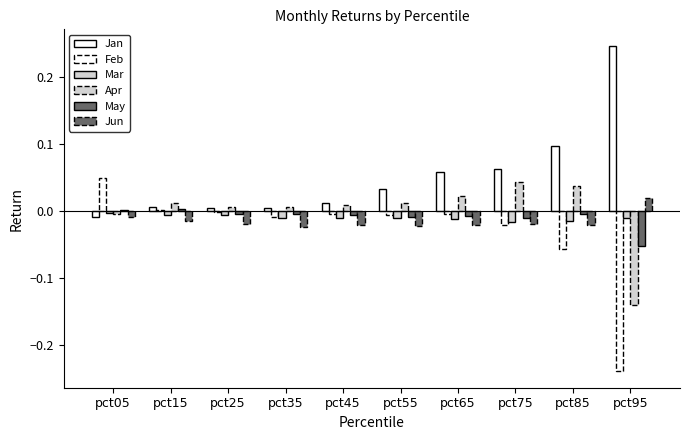

How many data points in Jun are above 0?

1